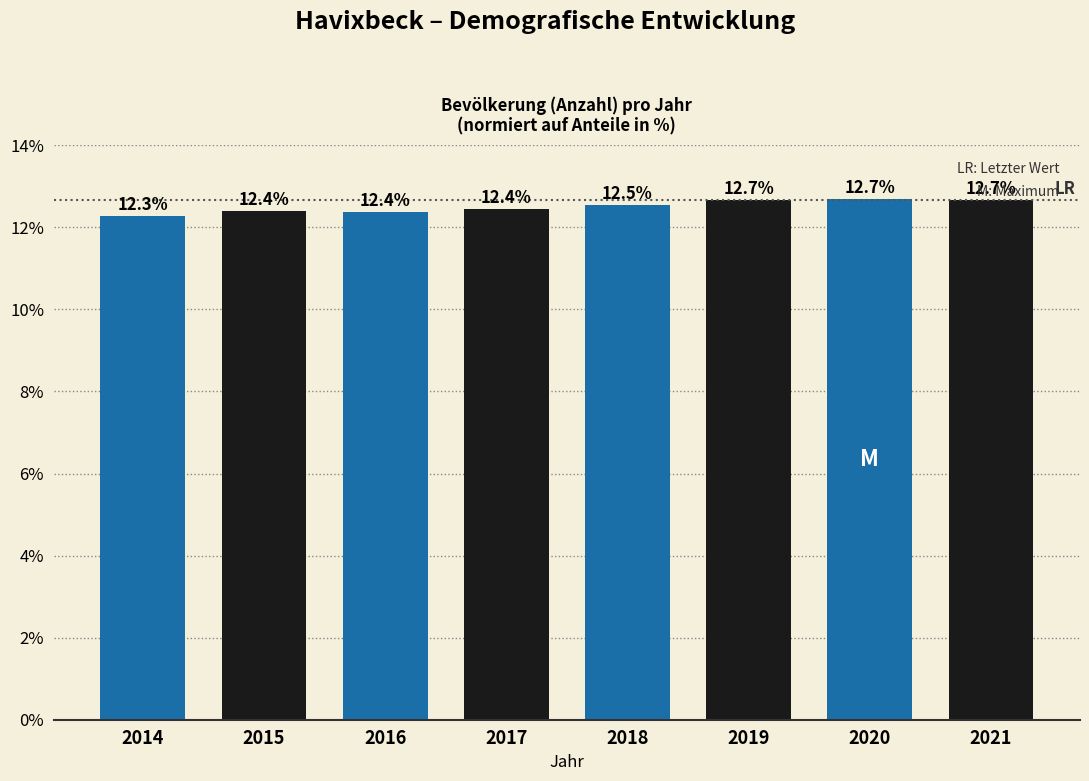

Reading left to right, extract all data points from this chart.

2014=12.3	2015=12.4	2016=12.4	2017=12.4	2018=12.5	2019=12.7	2020=12.7	2021=12.7